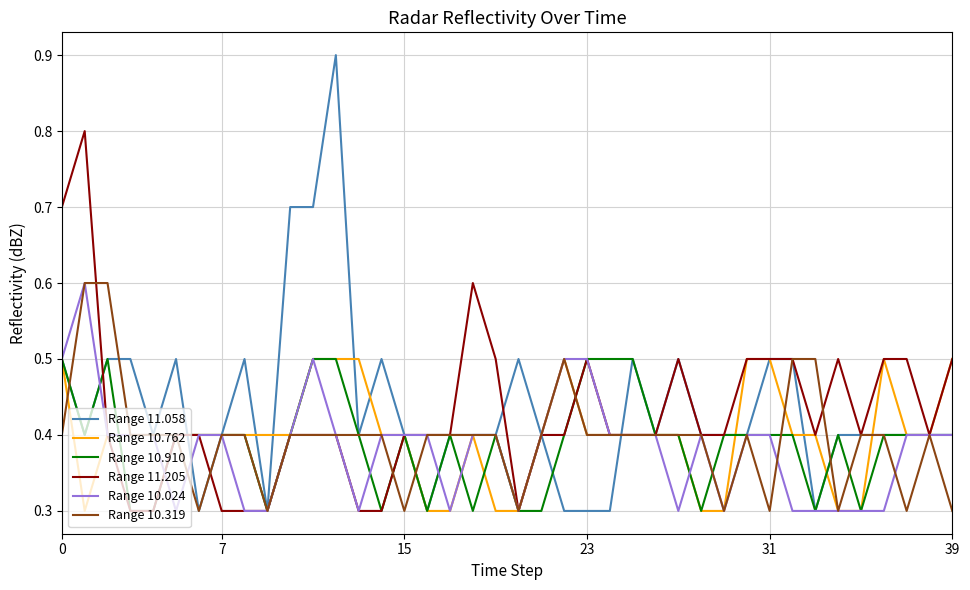

What is the sum of all Range 10.319 values?

15.8